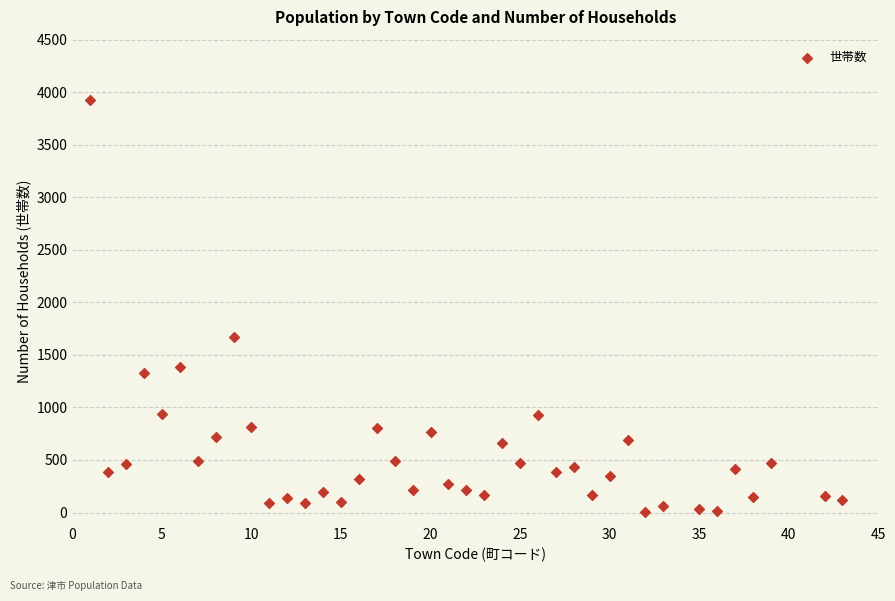

What is the range of X values (max minus min)?

42